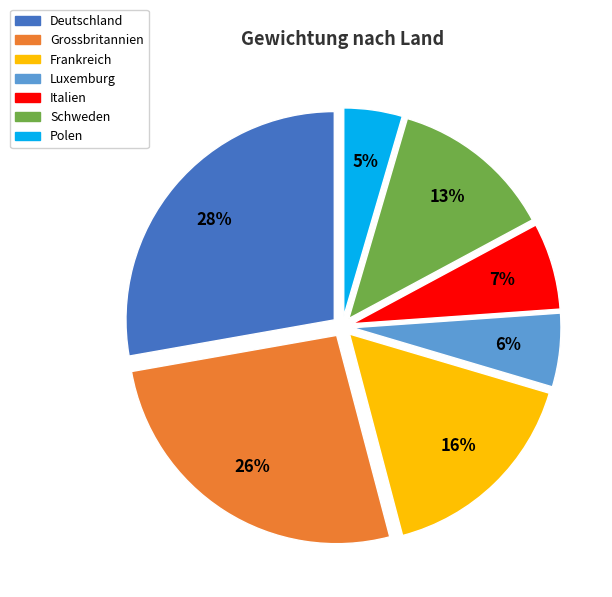

Is it true that Deutschland is 17% of the pie?

False